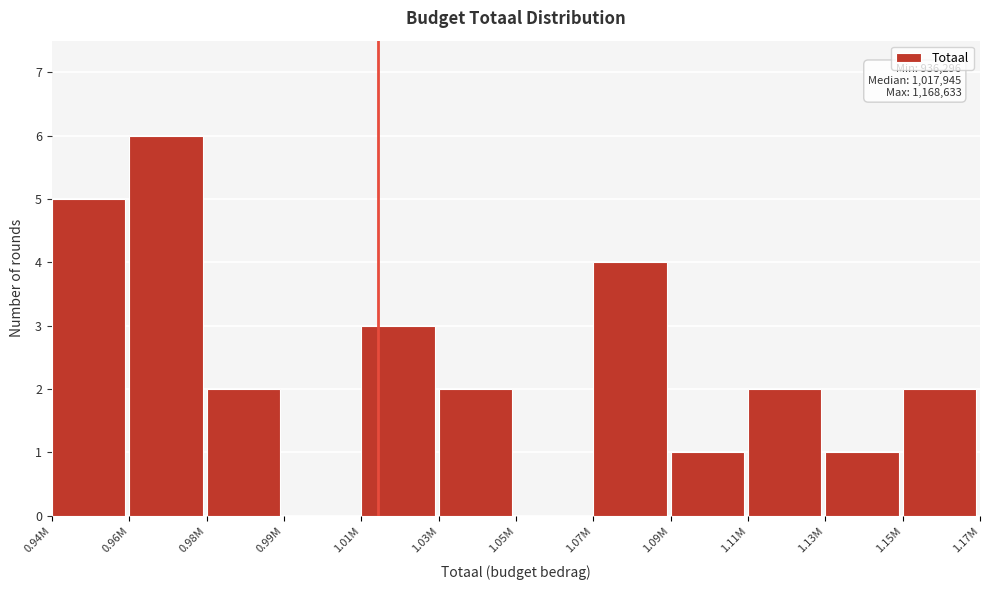

Reading left to right, list all the values displayed in this chart.

0.94M=5	0.96M=6	0.98M=2	0.99M=0	1.01M=3	1.03M=2	1.05M=0	1.07M=4	1.09M=1	1.11M=2	1.13M=1	1.15M=2